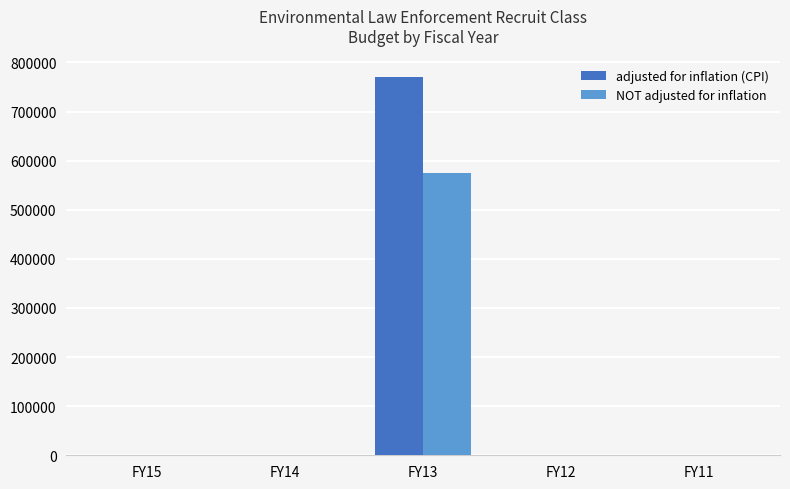

Is it true that NOT adjusted for inflation equals 319423 at FY15?

False